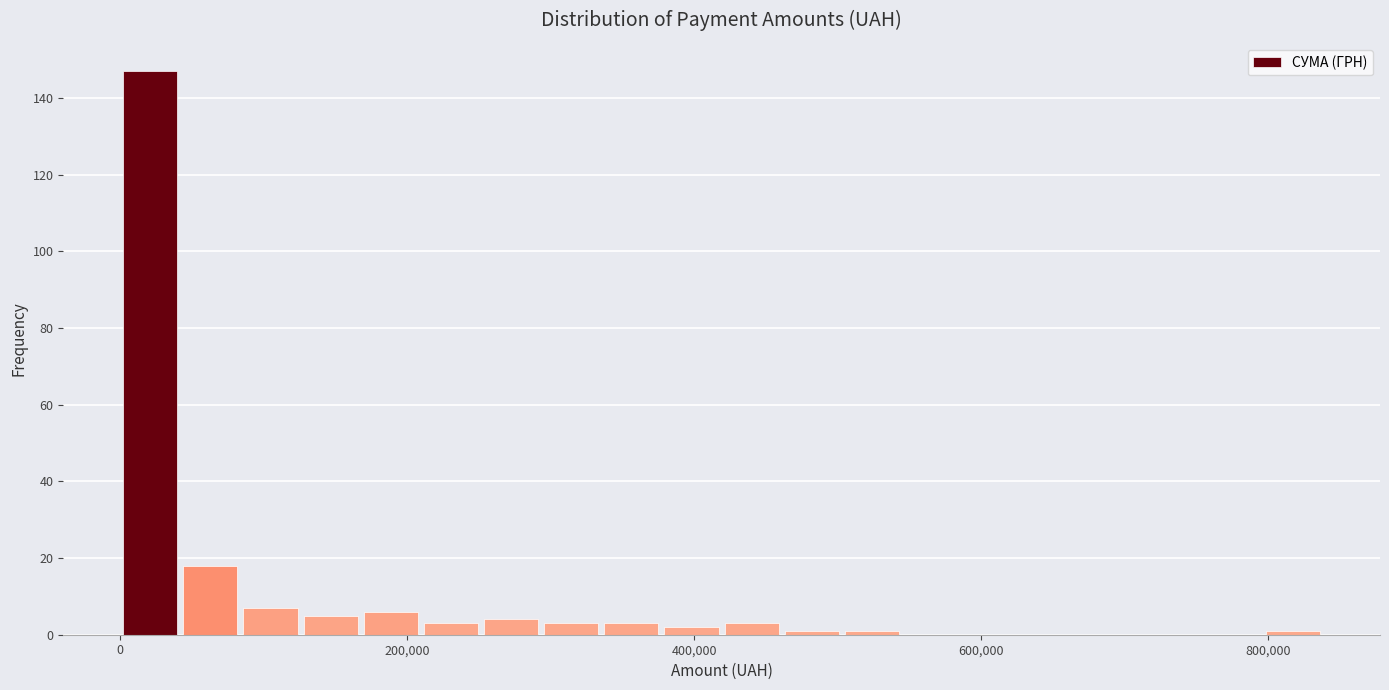

Around what value on the x-axis is the tallest bar? Give the approximate position of its centre, as read against the axis.

20000